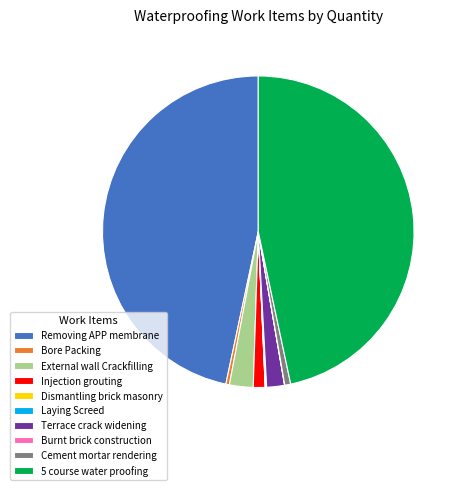

Is there a majority slice in this chart?

No